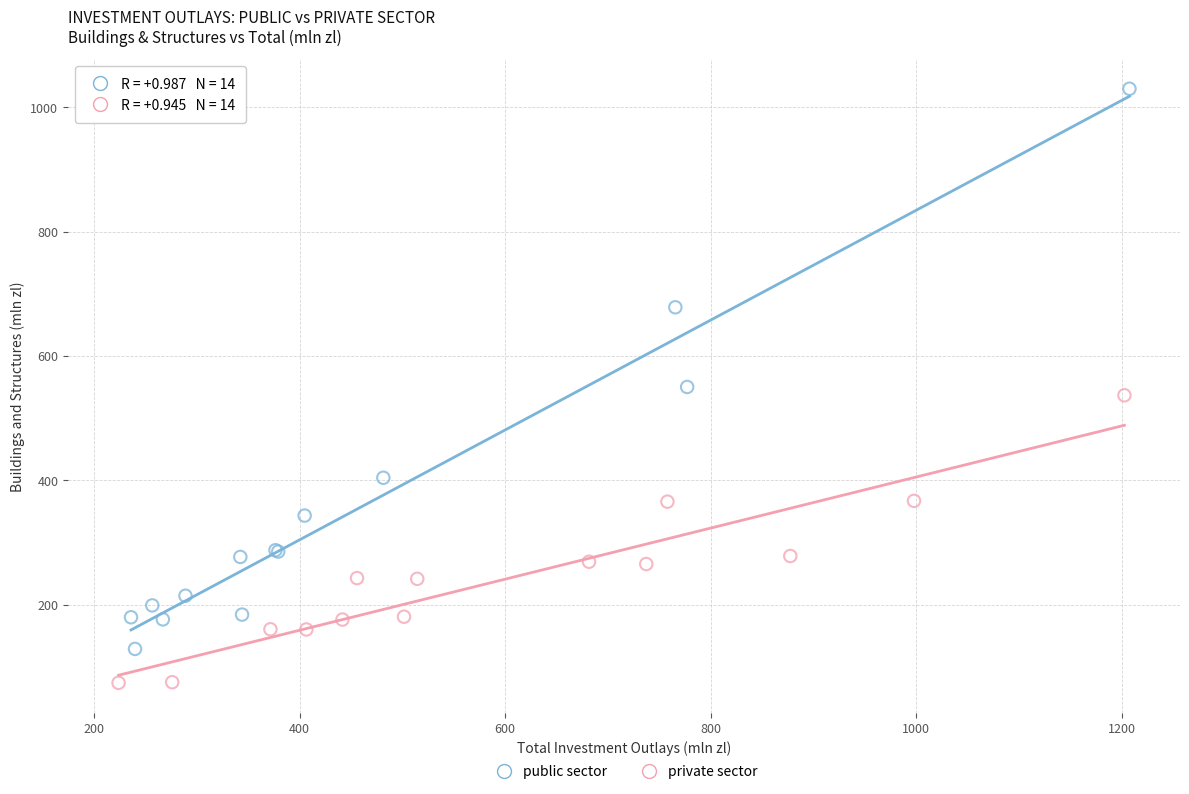

Which series reaches the maximum Y coordinate?

public sector